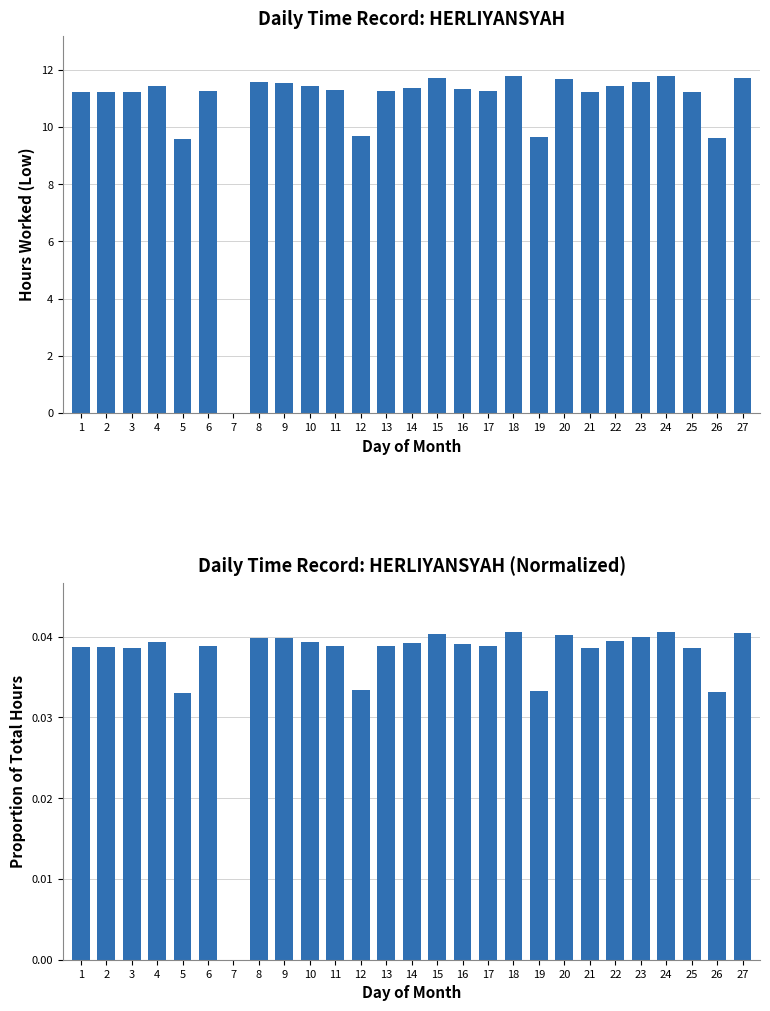

The value of Low (hours) at 15 is 11.7. True or false?

True